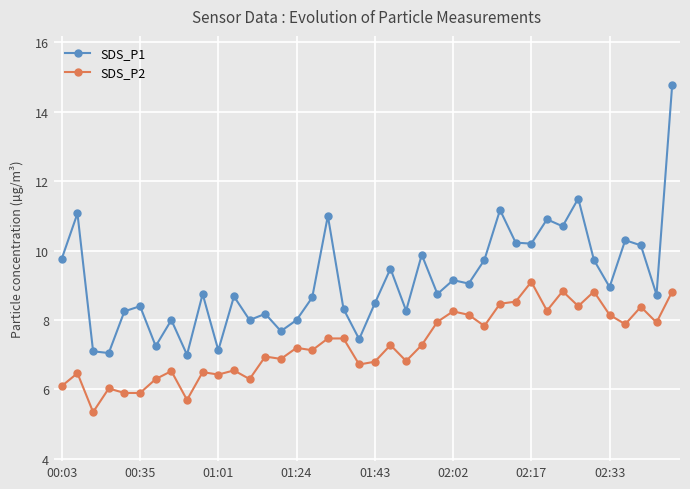

Which series has the largest total across all categories?

SDS_P1